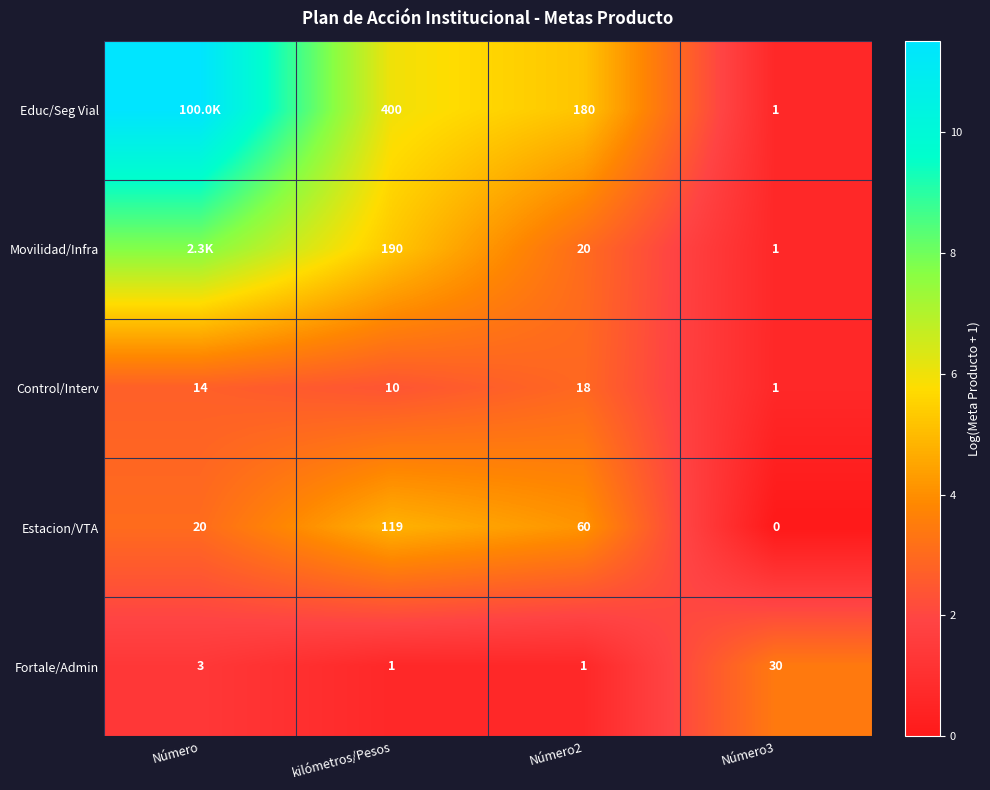

Which series changed the most between kilómetros/Pesos and Número2?

Educ/Seg Vial